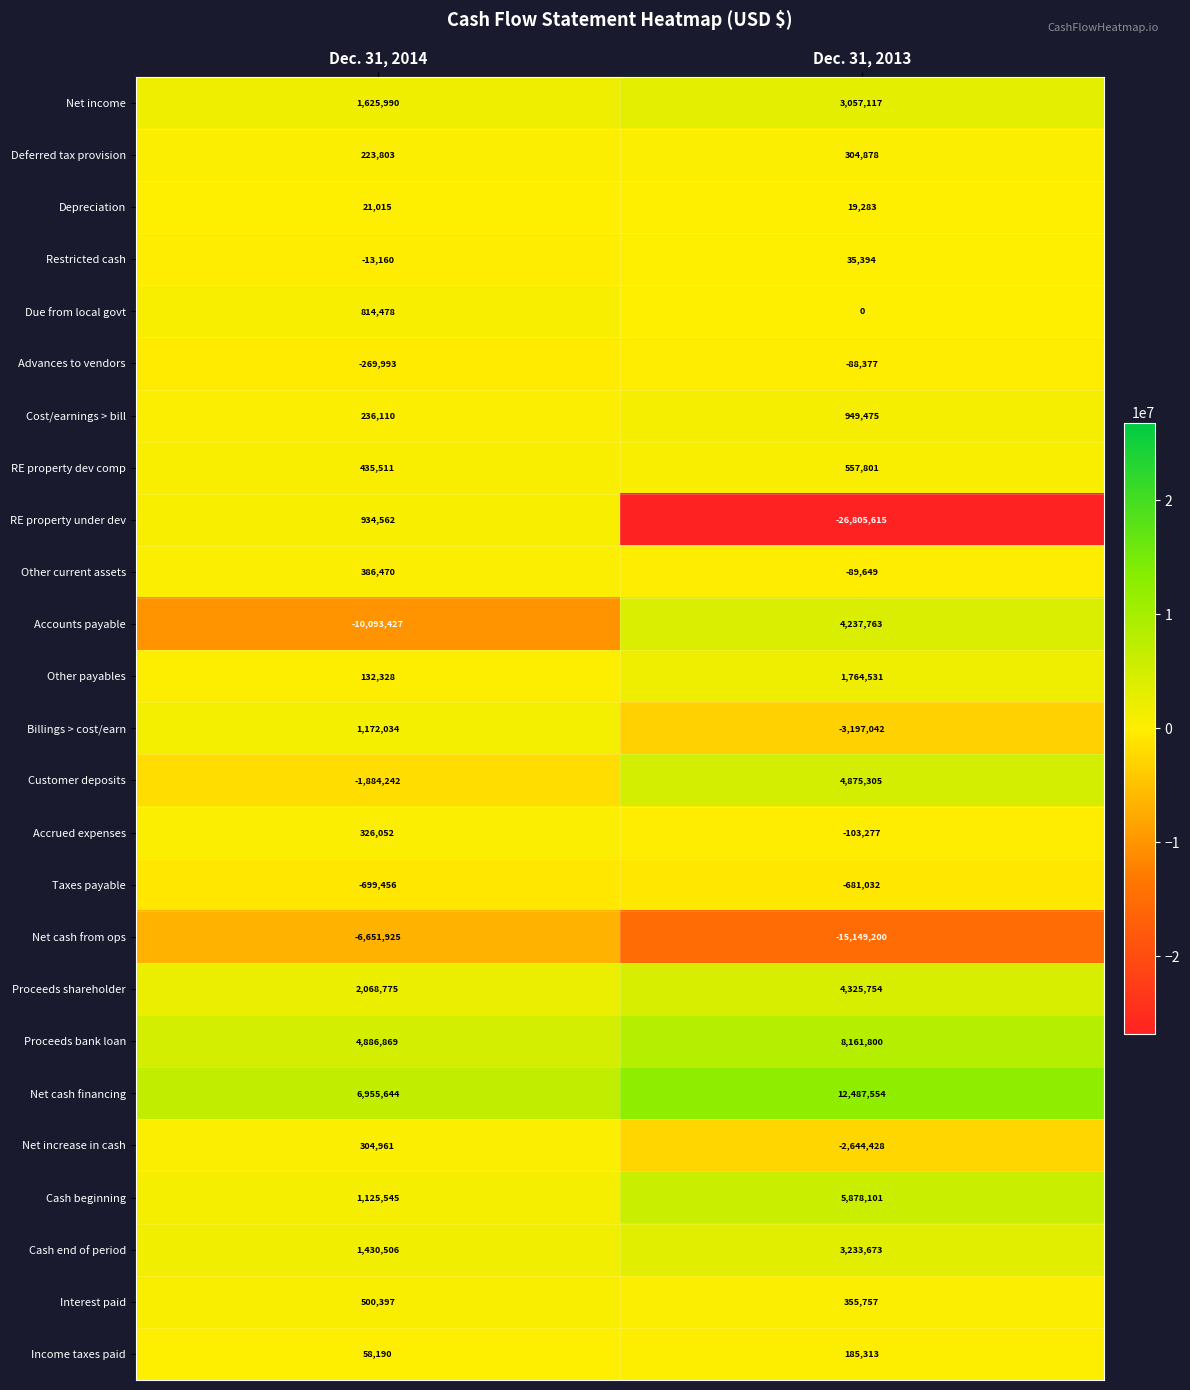

Which series has the largest total across all categories?

Net cash financing